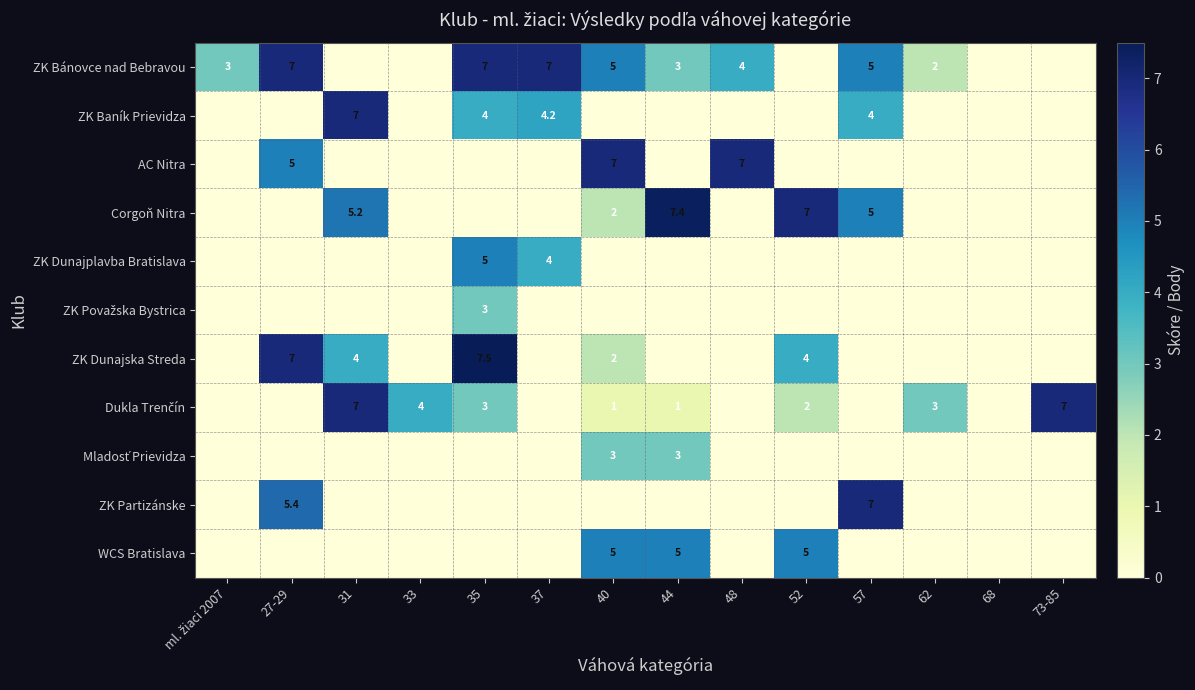

What is the sum of the ZK Baník Prievidza values at 35 and 37?

8.2